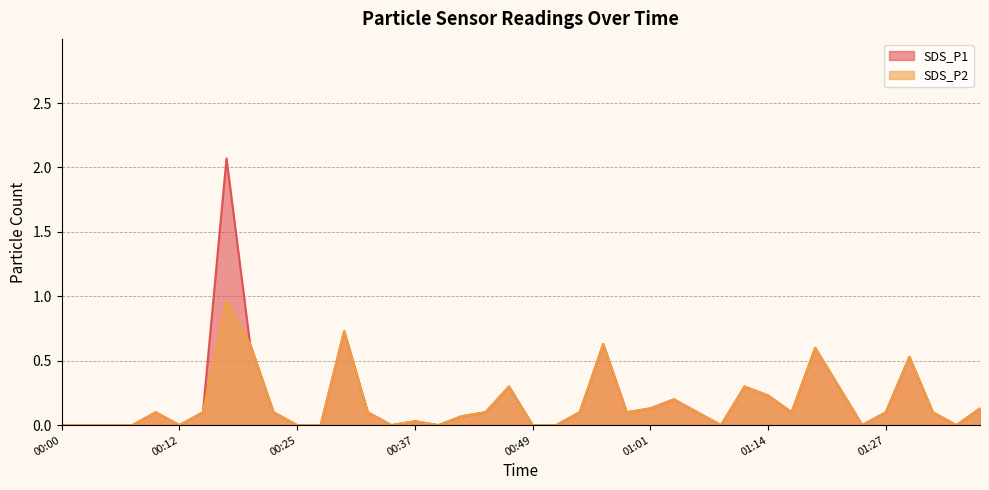

Is it true that SDS_P2 equals 0.2 at 01:37?

False